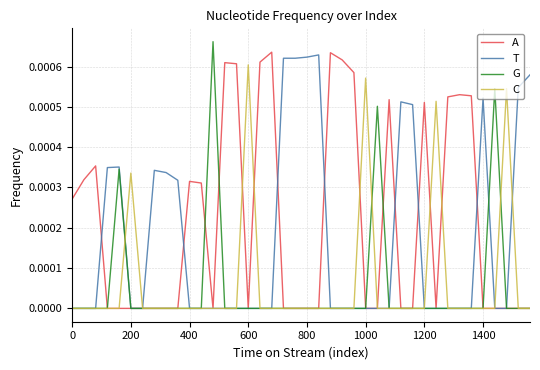

Which category has the highest value in the C series?

600